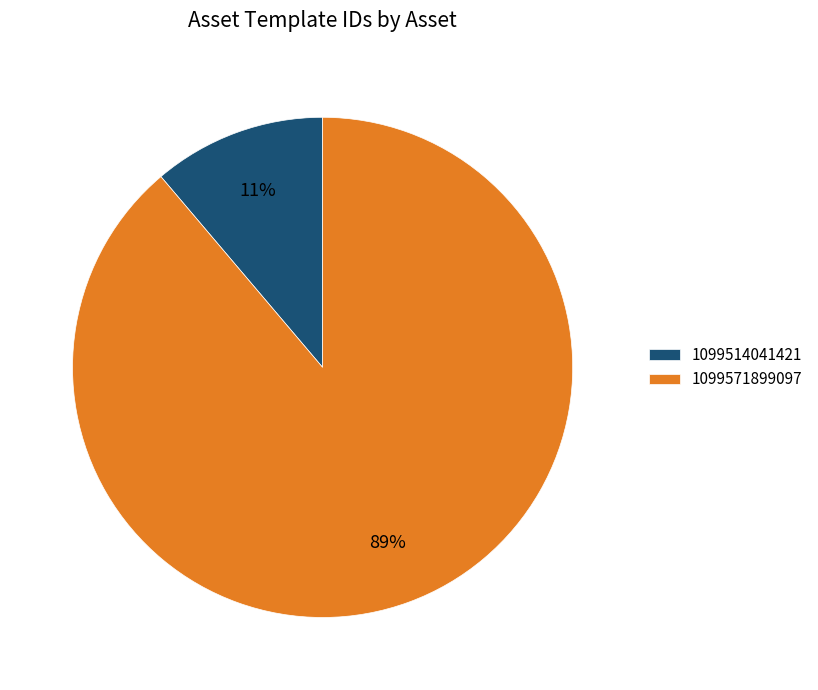

How many segments does this pie chart have?

2